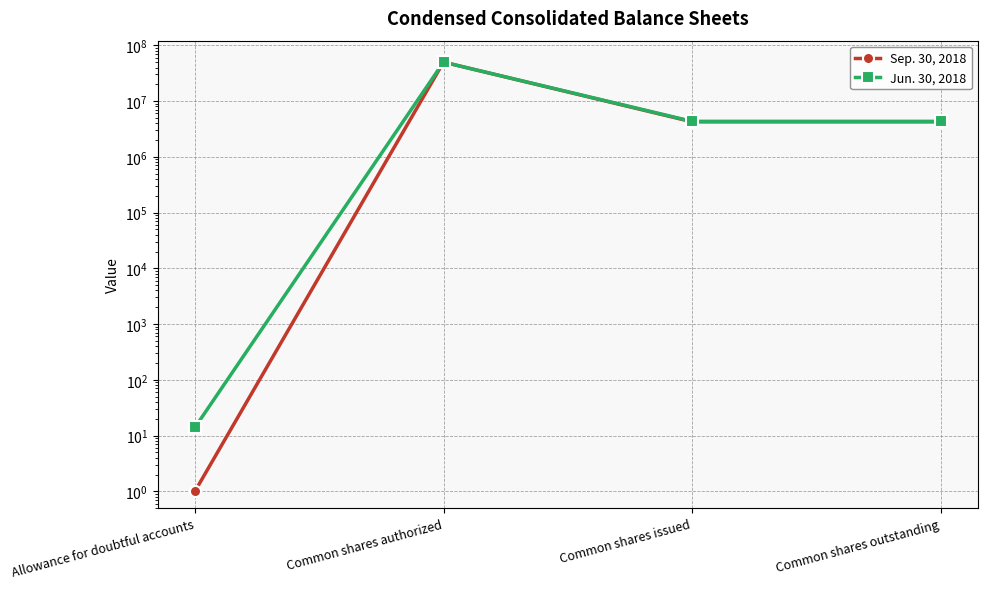

Does the chart display data point markers on the line(s)?

Yes